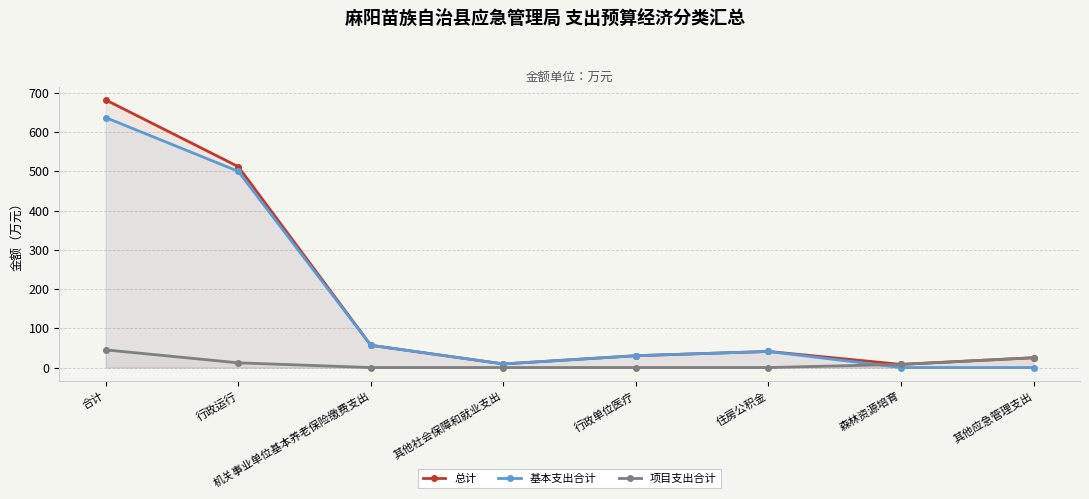

What are all the series names shown in the legend?

总计, 基本支出合计, 项目支出合计